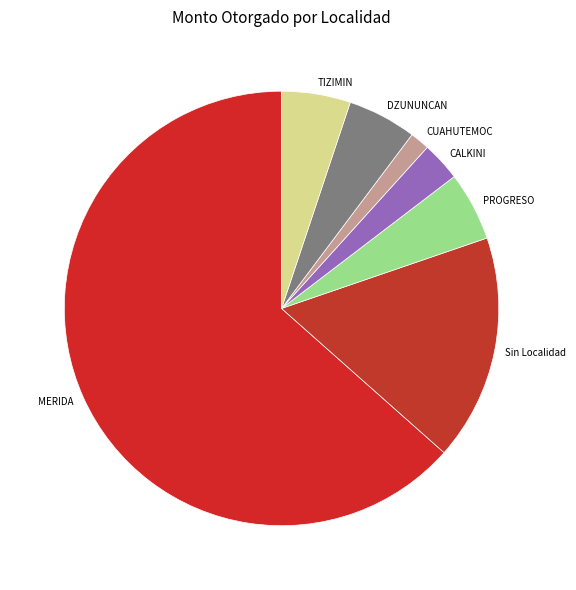

The CUAHUTEMOC slice represents 11% of the pie. True or false?

False